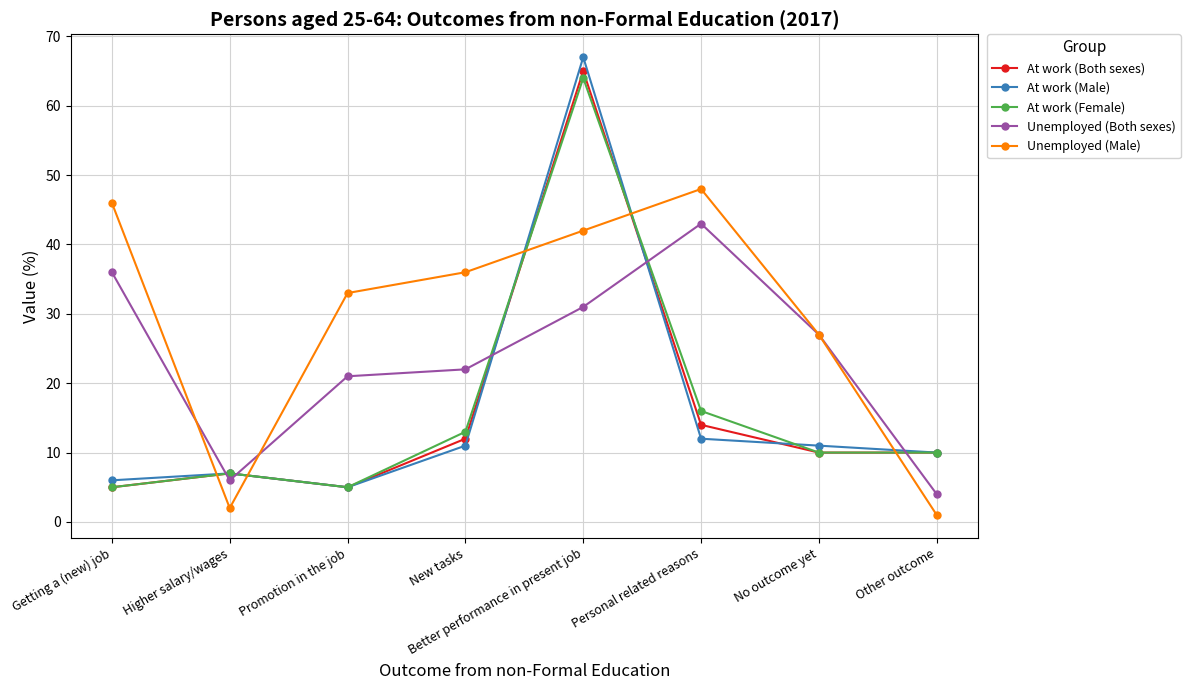

At which label does Unemployed (Both sexes) reach its minimum?

Other outcome